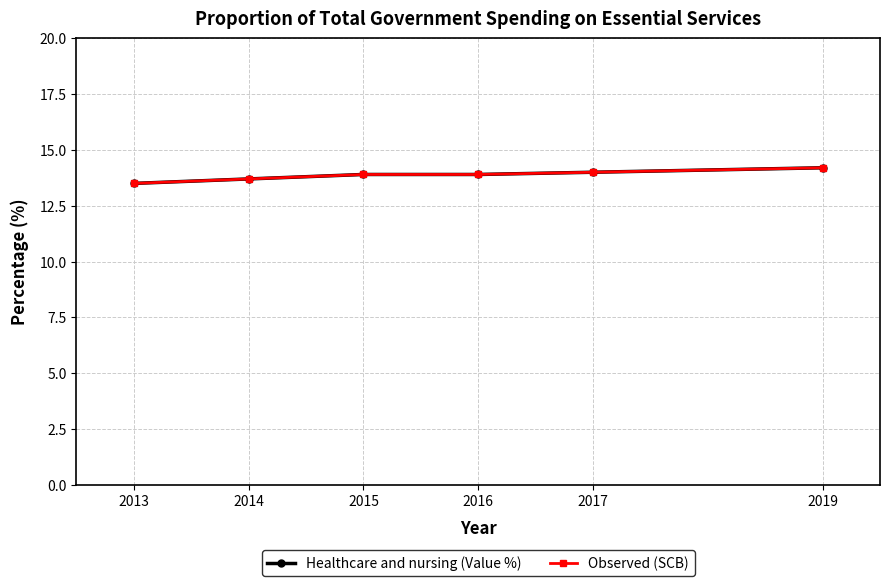

What are all the series names shown in the legend?

Healthcare and nursing (Value %), Observed (SCB)